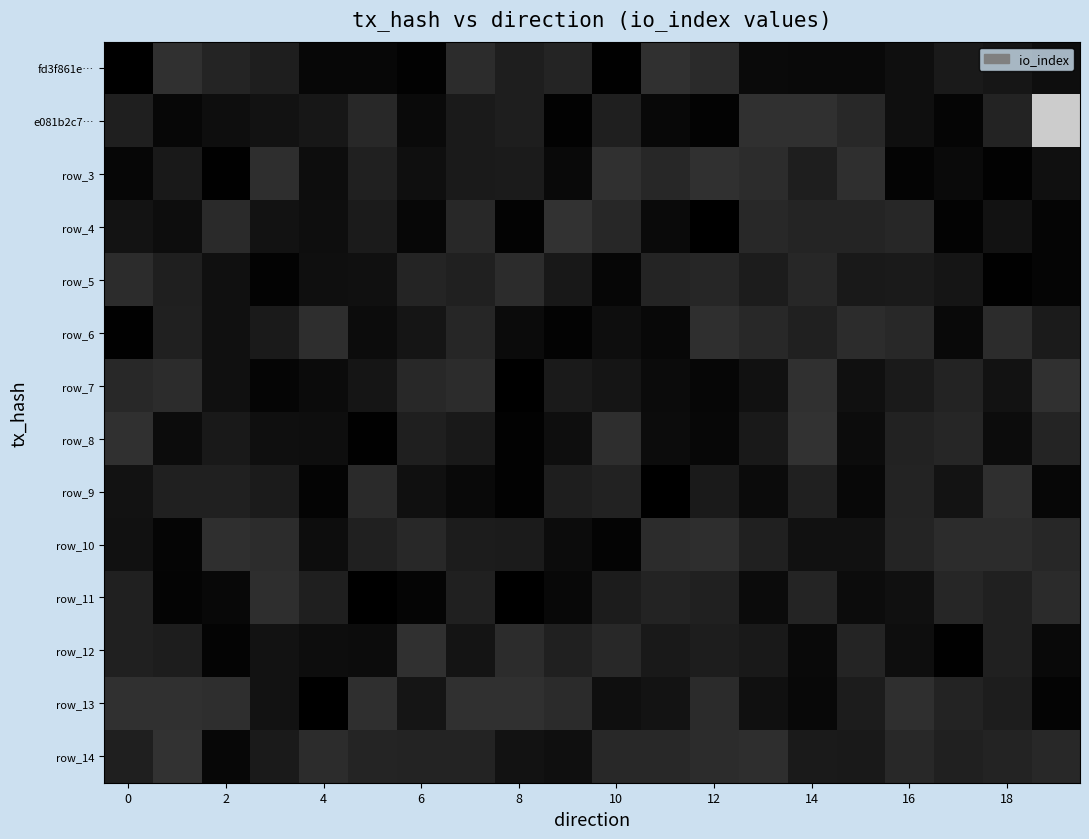

How many data points in row_8 are less than 2?

10